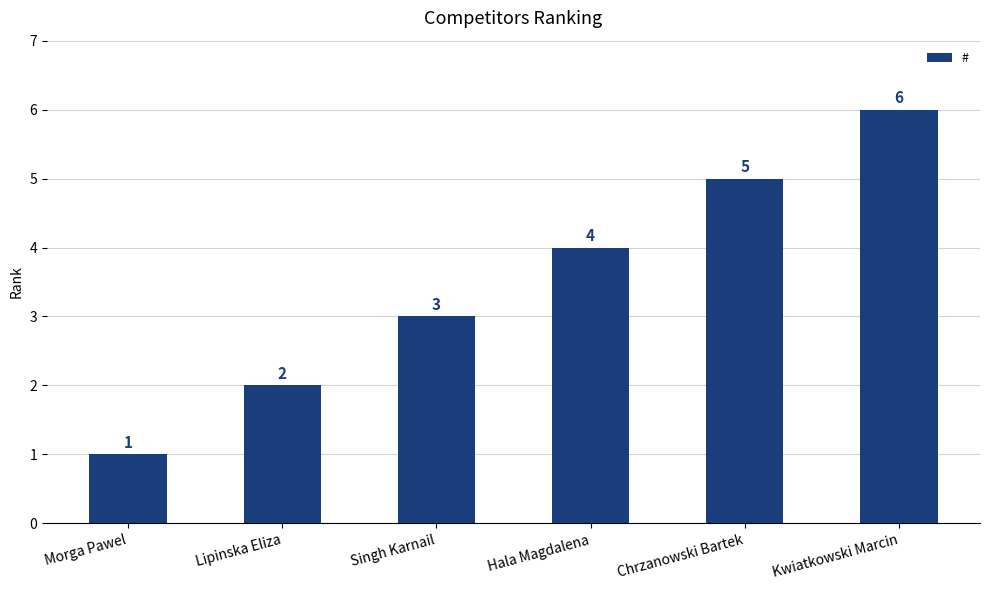

List the labels in order of value, smallest first.

Morga Pawel, Lipinska Eliza, Singh Karnail, Hala Magdalena, Chrzanowski Bartek, Kwiatkowski Marcin